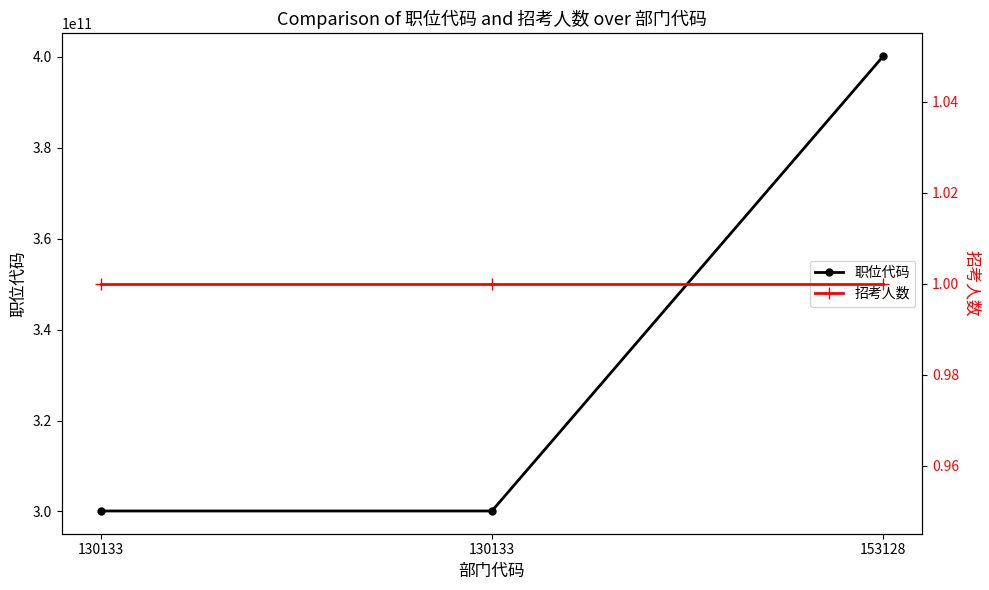

What is the sum of all 职位代码 values?

1000330039004